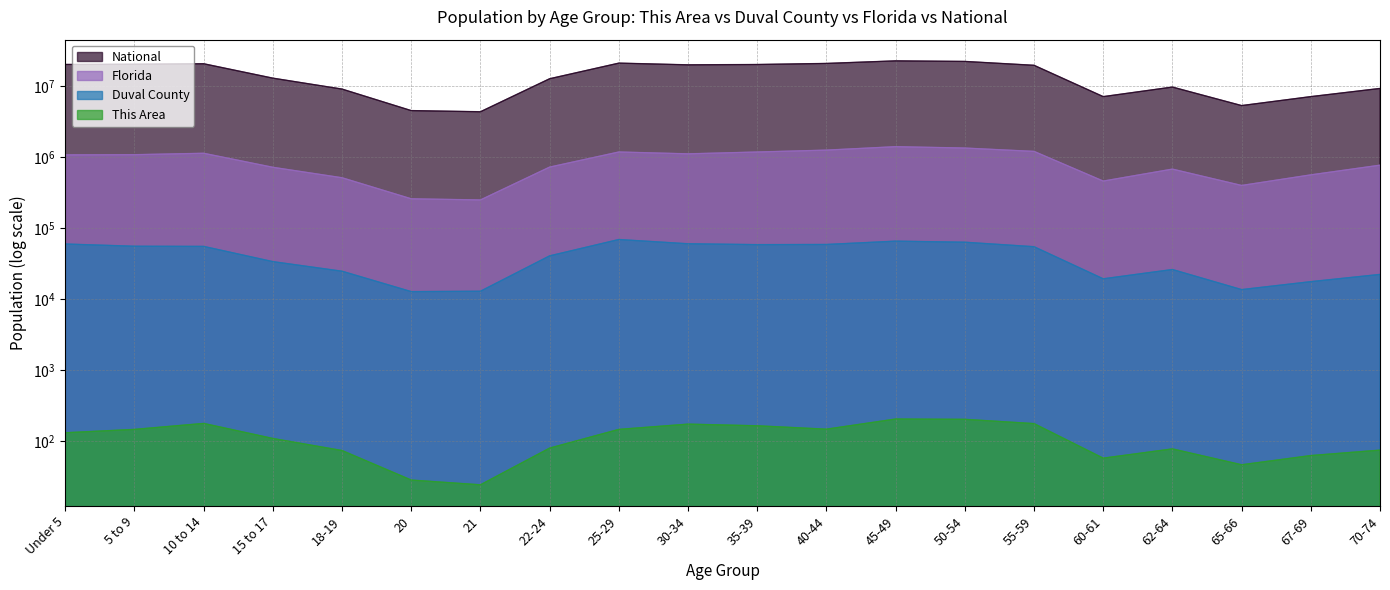

What is the difference between the highest and lowest values at 25-29?

21101704